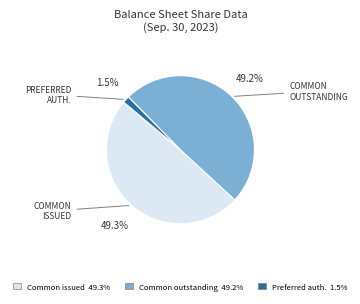

How many slices are in this pie chart?

3